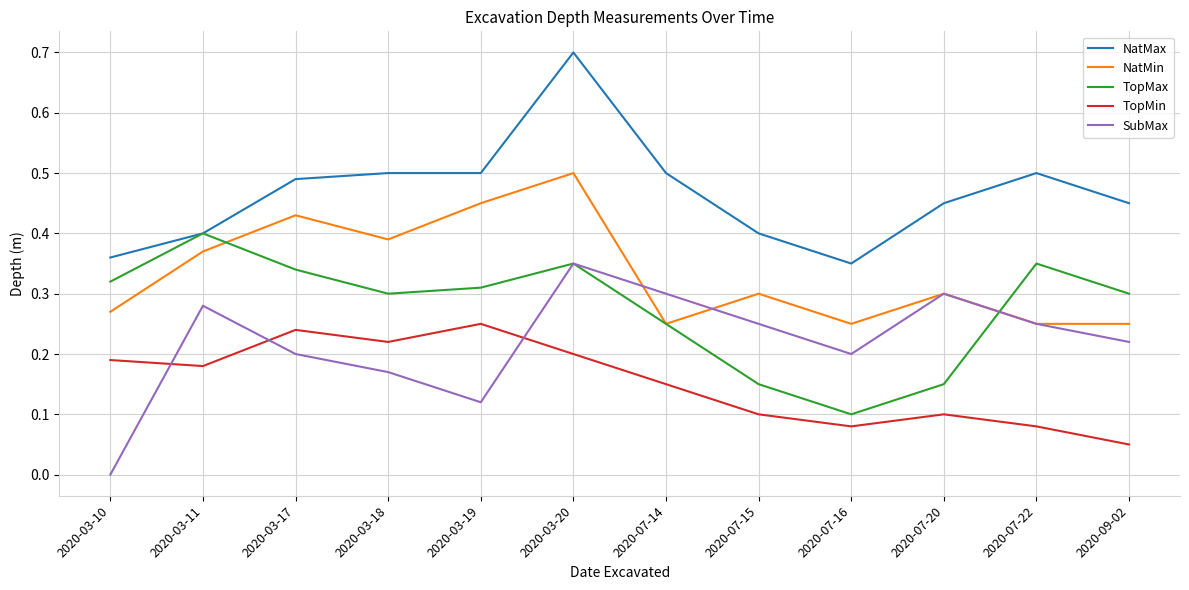

Is this an area chart (filled region under the line)?

No